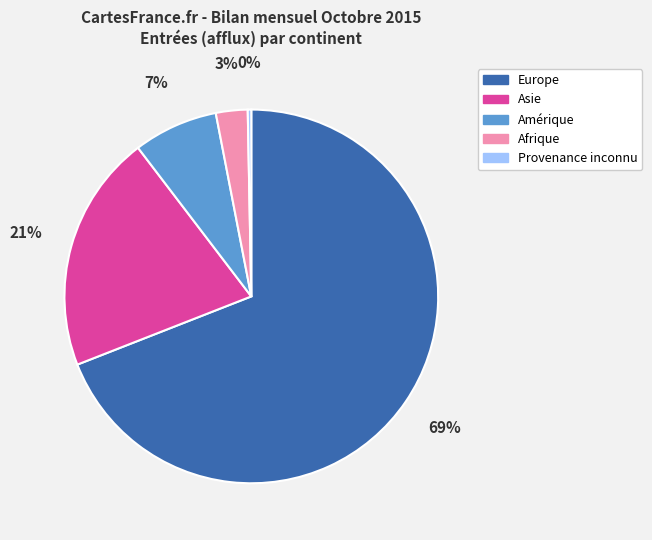

The Amérique slice represents 7% of the pie. True or false?

True